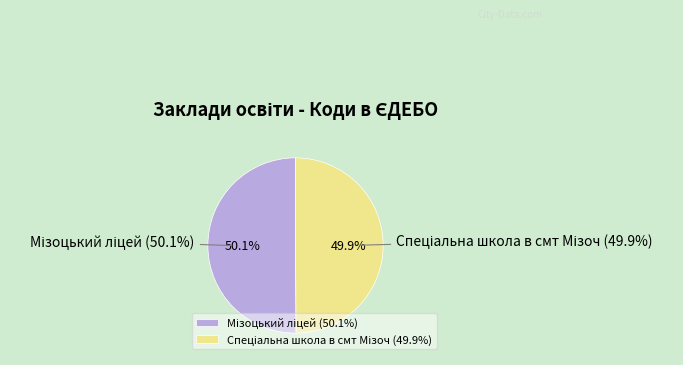

What percentage is the Мізоцький ліцей slice, to the nearest percent?

50%